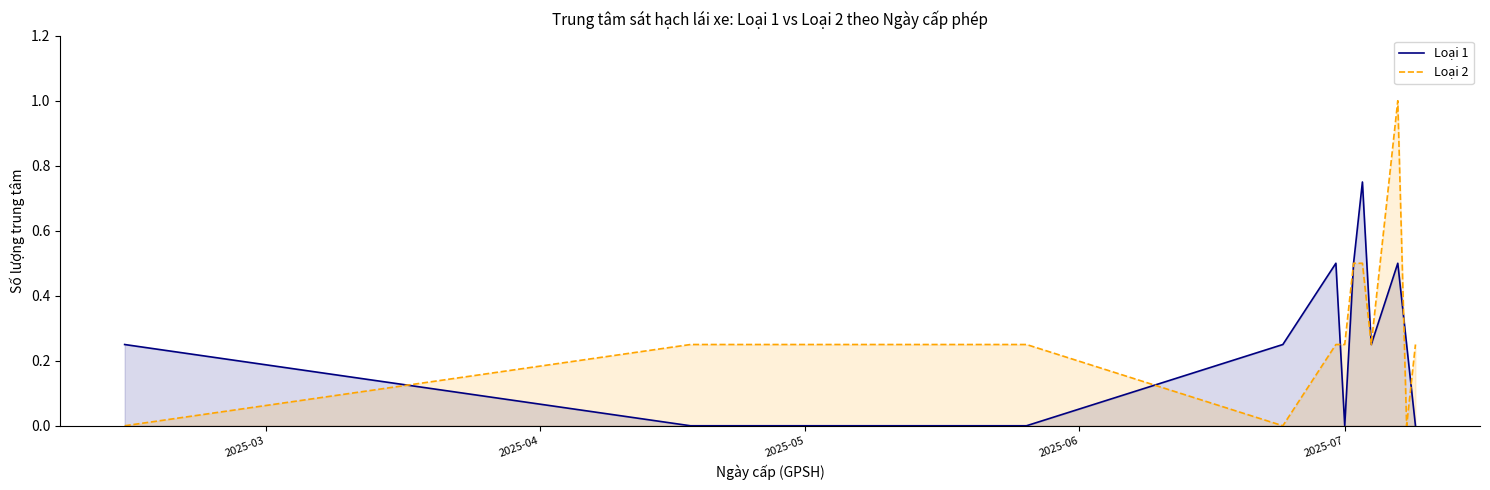

What is the highest value of the Loại 2 series?

1.0